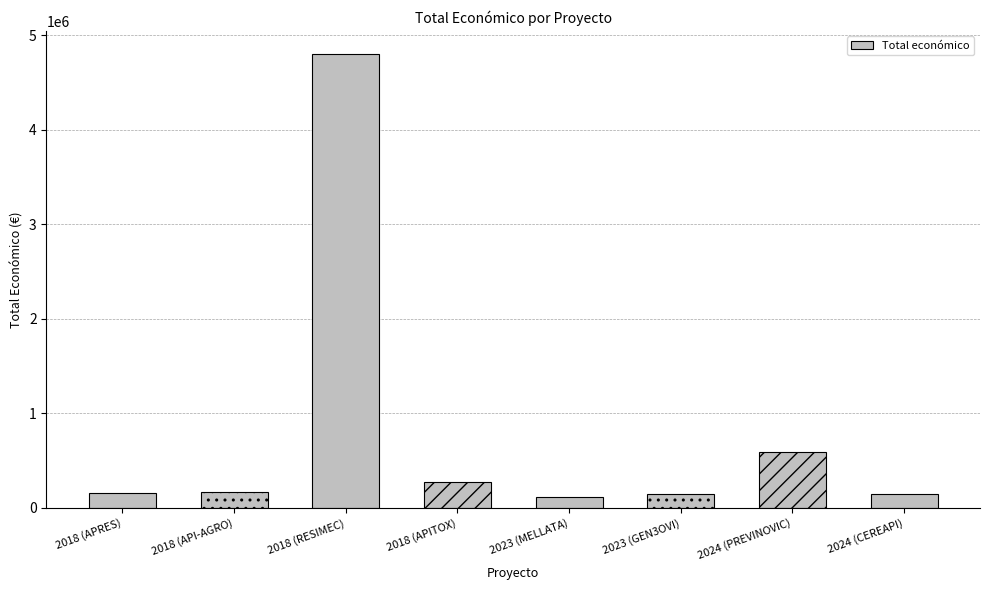

What is the difference between the values at 2018 (RESIMEC) and 2018 (API-AGRO)?

4640923